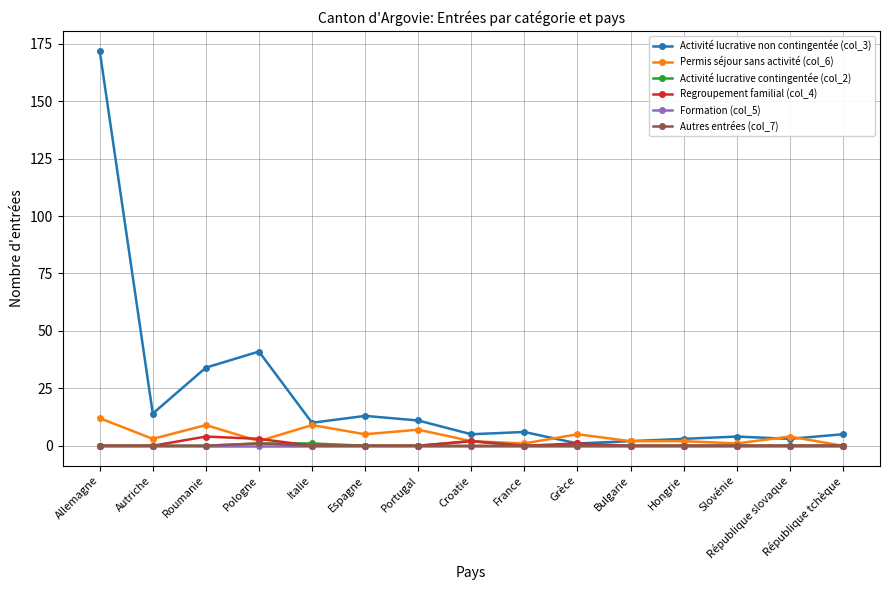

What is the sum of all Activité lucrative contingentée (col_2) values?

4